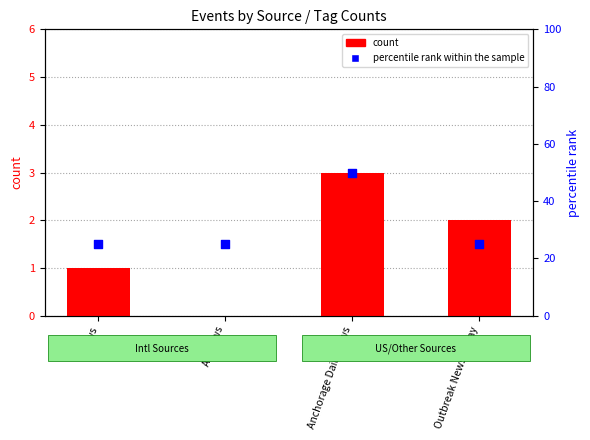

Is the value of count at Outbreak News Today greater than the value of percentile rank within the sample at News?

No